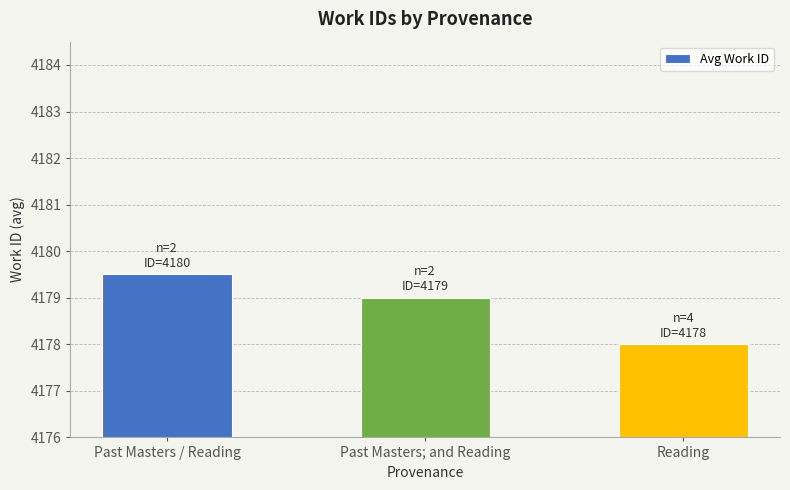

How many data points are less than 4179?

1